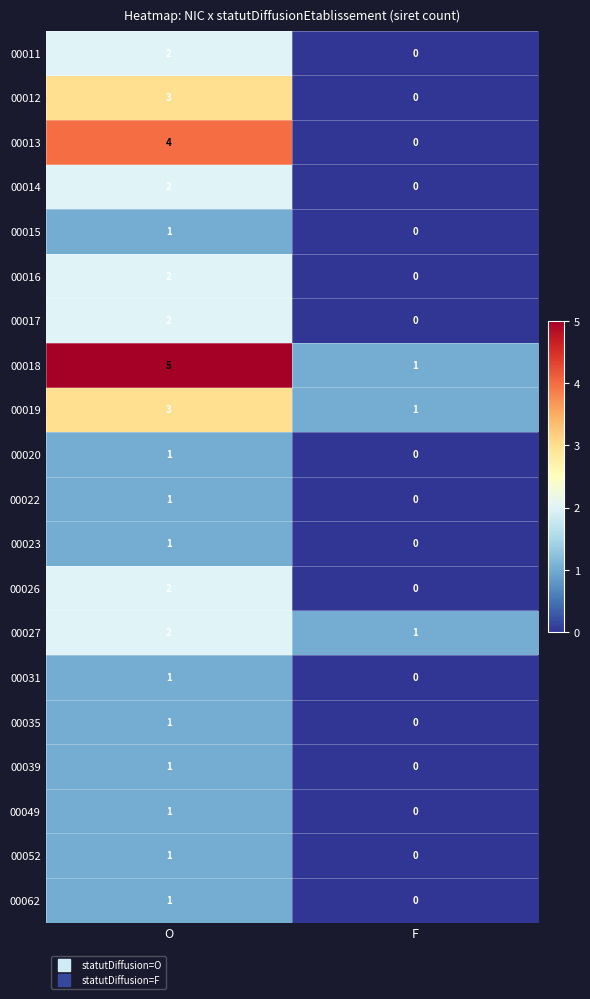

What is the difference between the highest and lowest values at O?

4